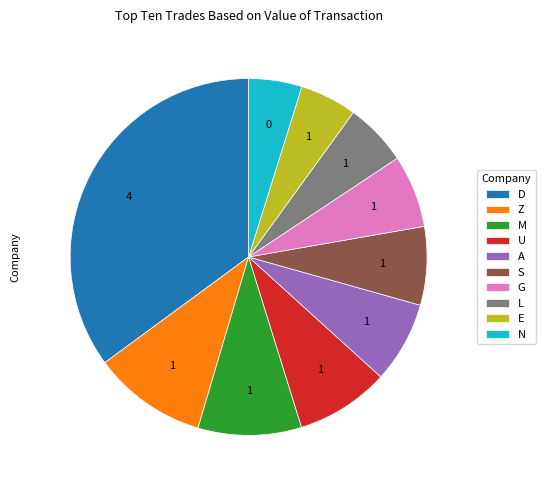

Combined, do M and E account for over 50%?

No